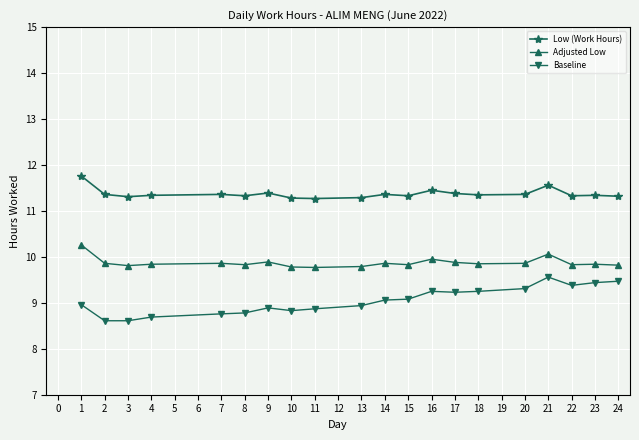

In Adjusted Low, how many points are lower than both neighbors (excluding endpoints)?

6